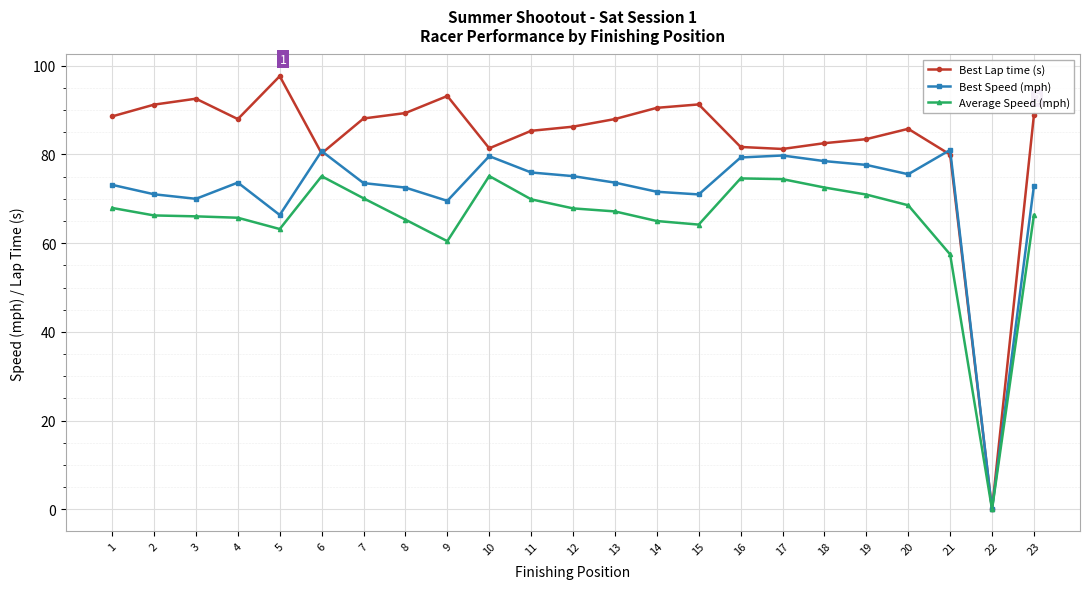

Which series has the widest spread of values?

Best Lap time (s)